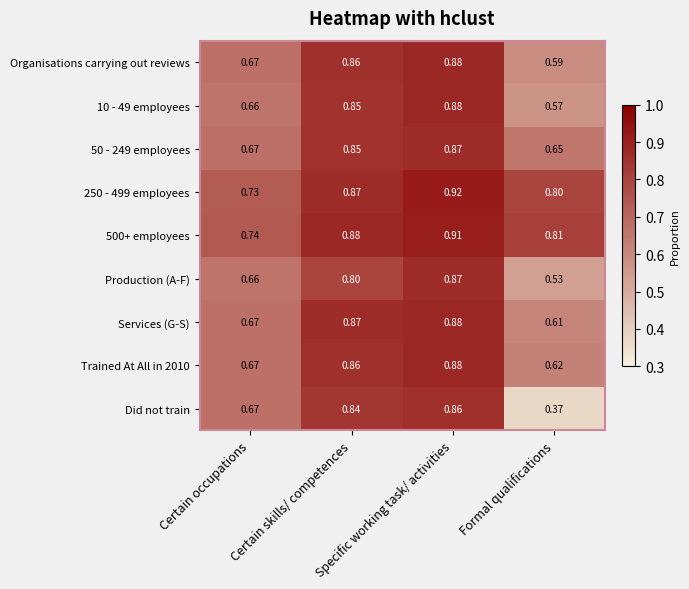

Which series has the widest spread of values?

Did not train